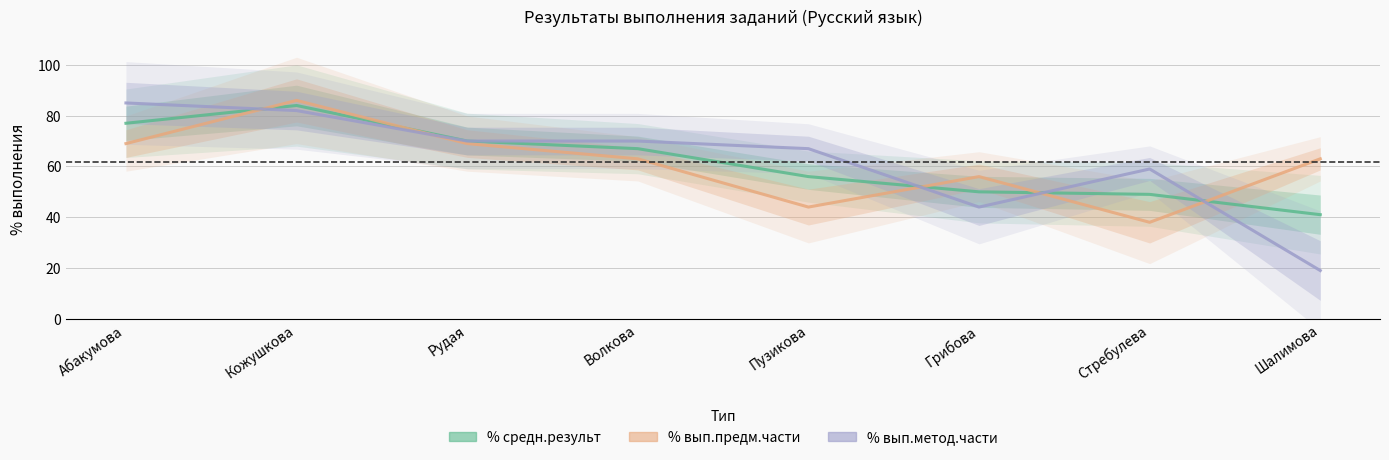

Rank the categories by % вып.предм.части value from lowest to highest.

Стребулева, Пузикова, Грибова, Волкова, Шалимова, Абакумова, Рудая, Кожушкова